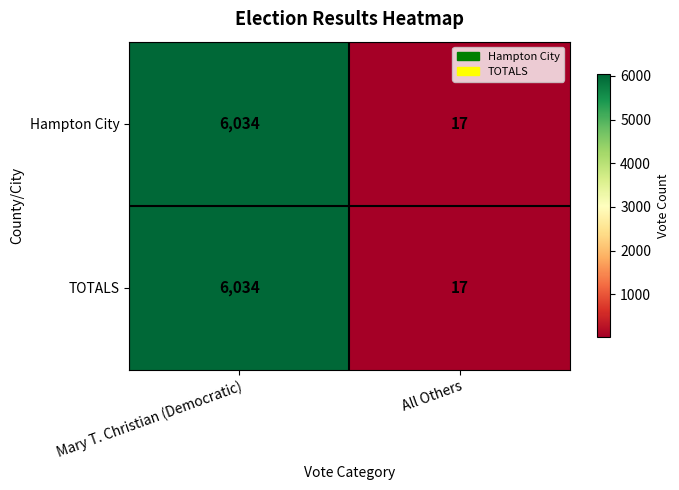

Rank the categories by Hampton City value from highest to lowest.

Mary T. Christian (Democratic), All Others